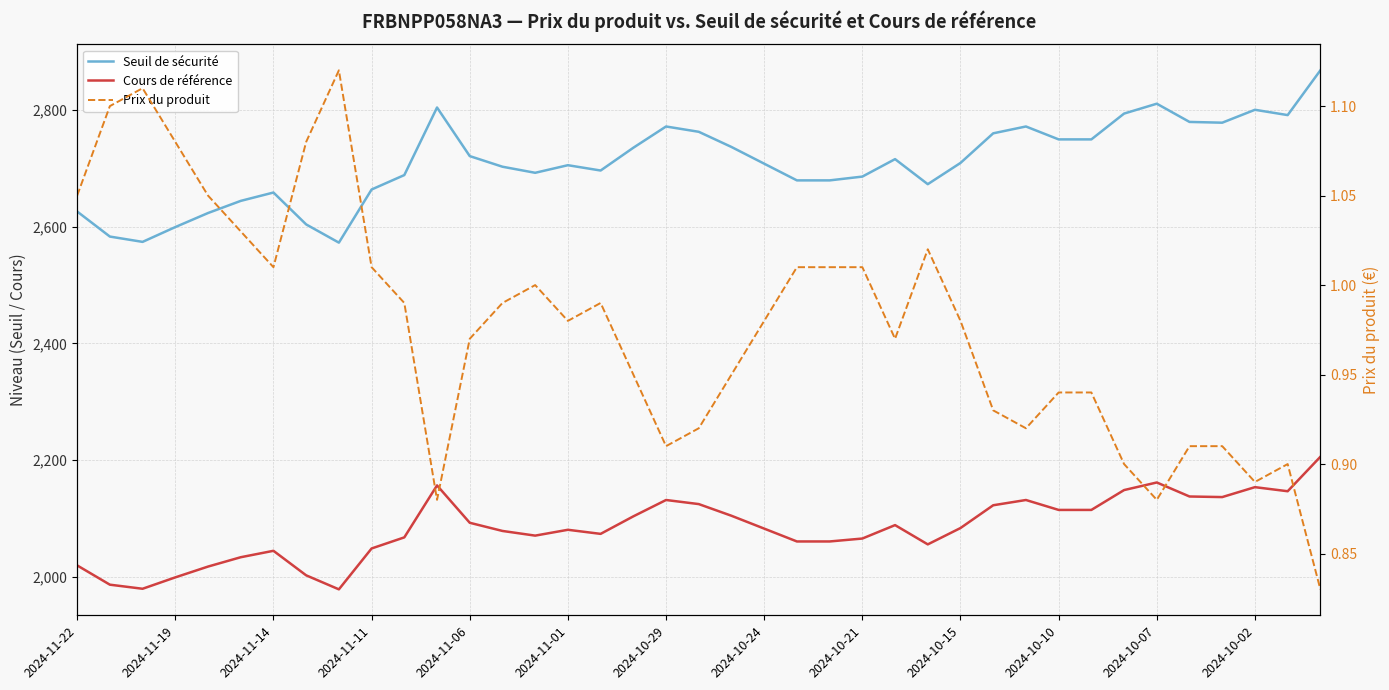

Rank the series at 2024-10-24 from highest to lowest value.

Seuil de sécurité, Cours de référence, Prix du produit